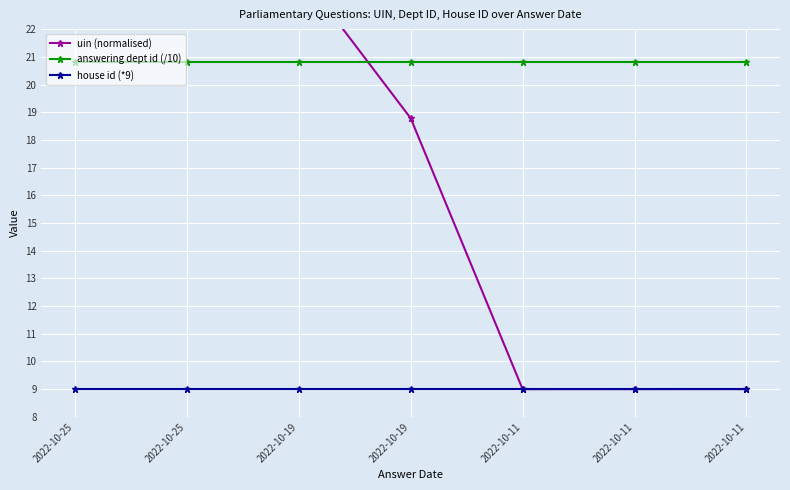

Reading left to right, transcribe all the data shown in this chart.

uin (normalised): 30.0	30.0	24.1	18.8	9.0	9.0	9.0
answering dept id (/10): 20.8	20.8	20.8	20.8	20.8	20.8	20.8
house id (*9): 9.0	9.0	9.0	9.0	9.0	9.0	9.0